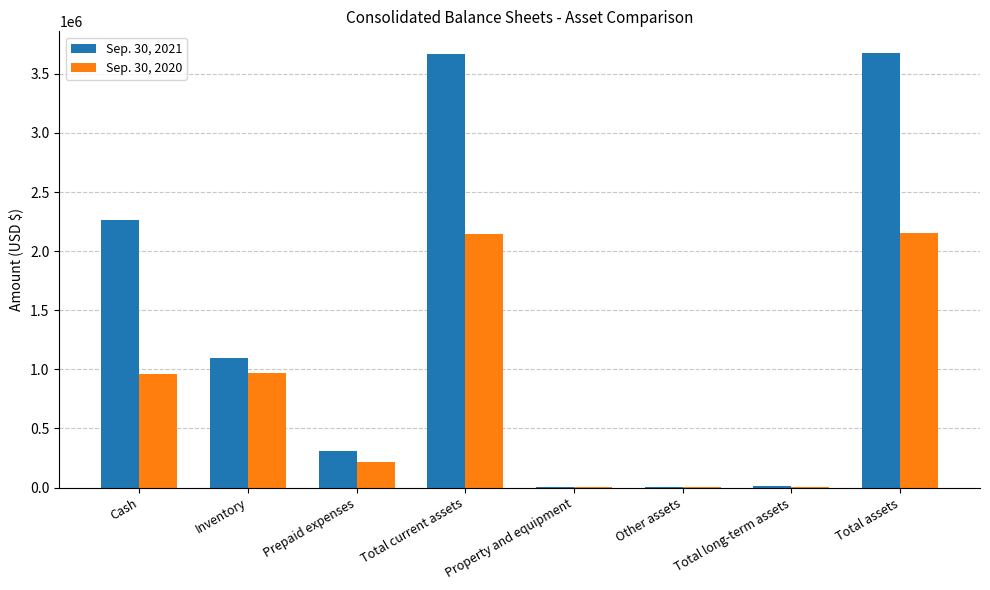

At which label is Sep. 30, 2021 closest to 1839992?

Cash